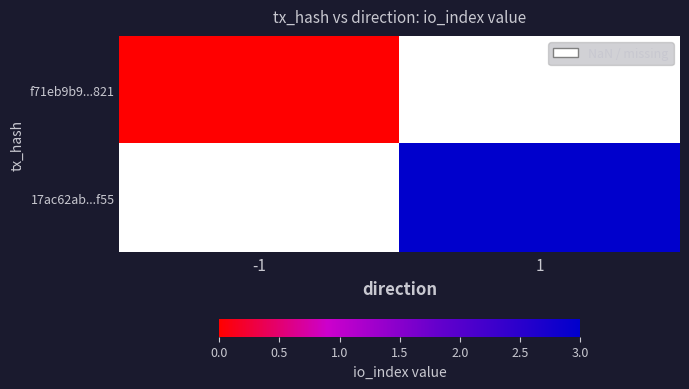

Where is f71eb9b9...821 nearest to the value 0?

-1